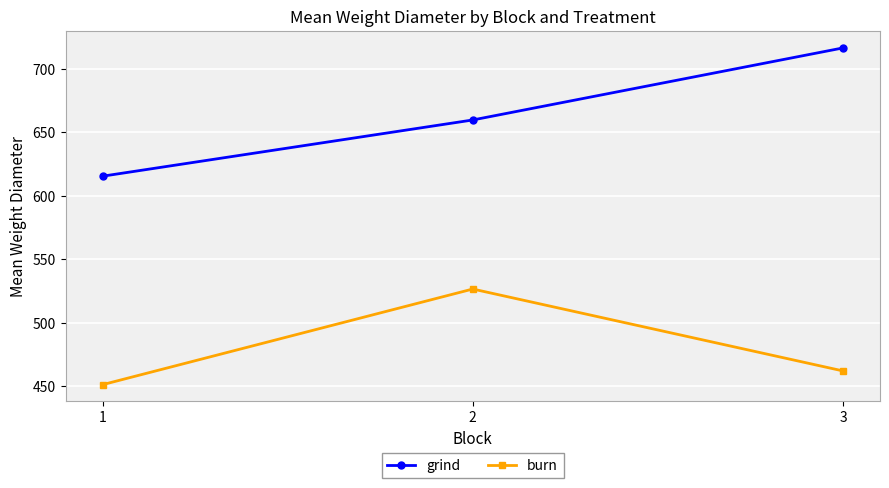

Which series has the largest total across all categories?

grind